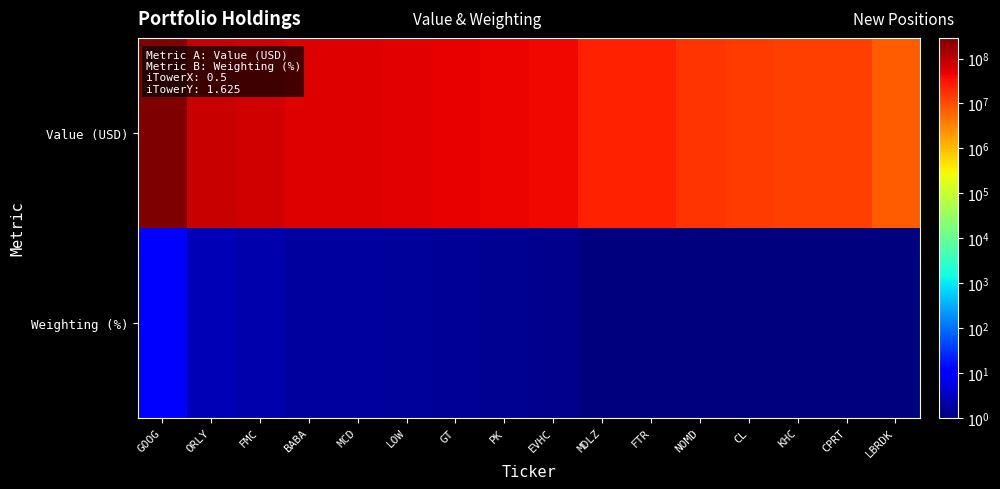

Reading right to left, what are all the values shown in this chart?

Value (USD): LBRDK=7085000.0	CPRT=13112000.0	KHC=13384000.0	CL=14173000.0	NOMD=17266000.0	FTR=23800000.0	MDLZ=25073000.0	EVHC=41284000.0	PK=44544000.0	GT=48488000.0	LOW=51345000.0	MCD=56505000.0	BABA=58223000.0	FMC=71747000.0	ORLY=84266000.0	GOOG=288347000.0
Weighting (%): LBRDK=0.2	CPRT=0.4	KHC=0.4	CL=0.4	NOMD=0.5	FTR=0.7	MDLZ=0.8	EVHC=1.3	PK=1.4	GT=1.5	LOW=1.6	MCD=1.8	BABA=1.8	FMC=2.2	ORLY=2.6	GOOG=9.0